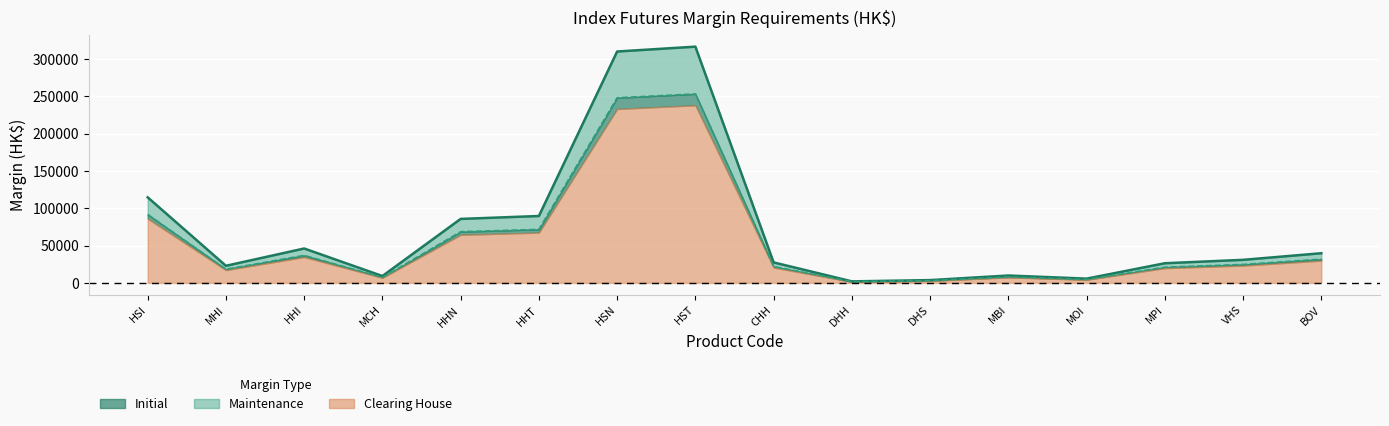

What is the difference between the Initial values at DHS and HST?

312524